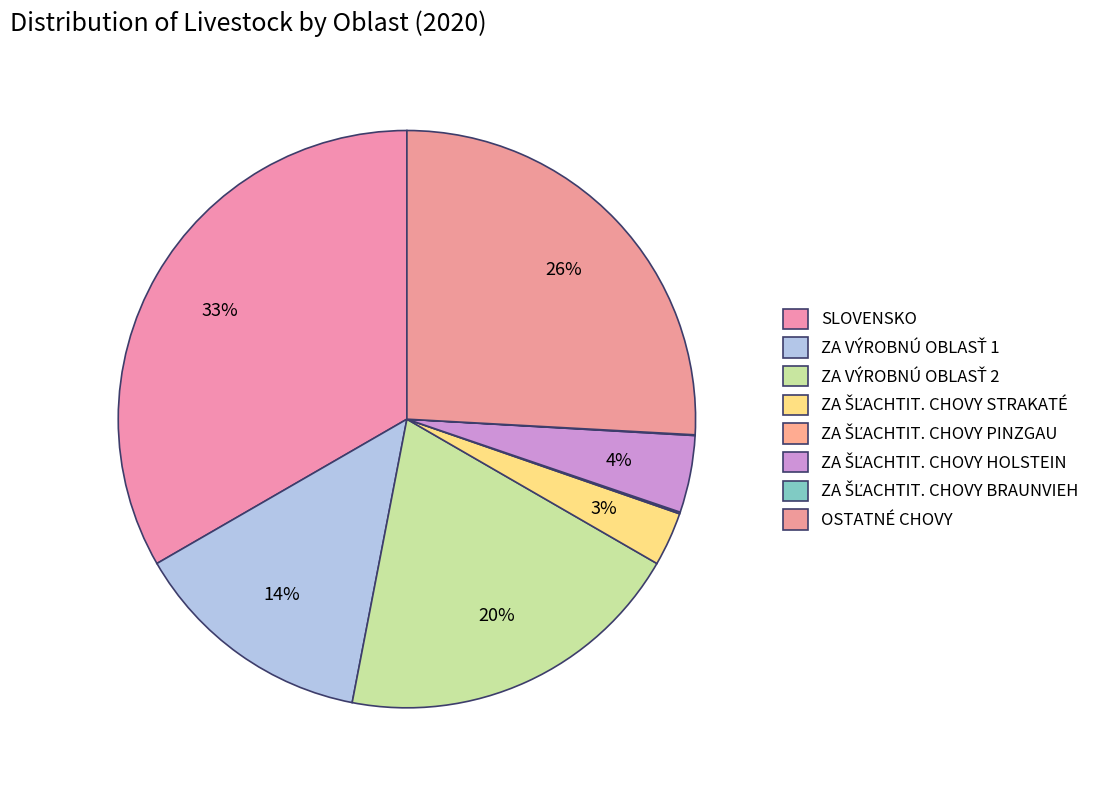

Which has a higher value, ZA ŠĽACHTIT. CHOVY PINZGAU or ZA VÝROBNÚ OBLASŤ 1?

ZA VÝROBNÚ OBLASŤ 1